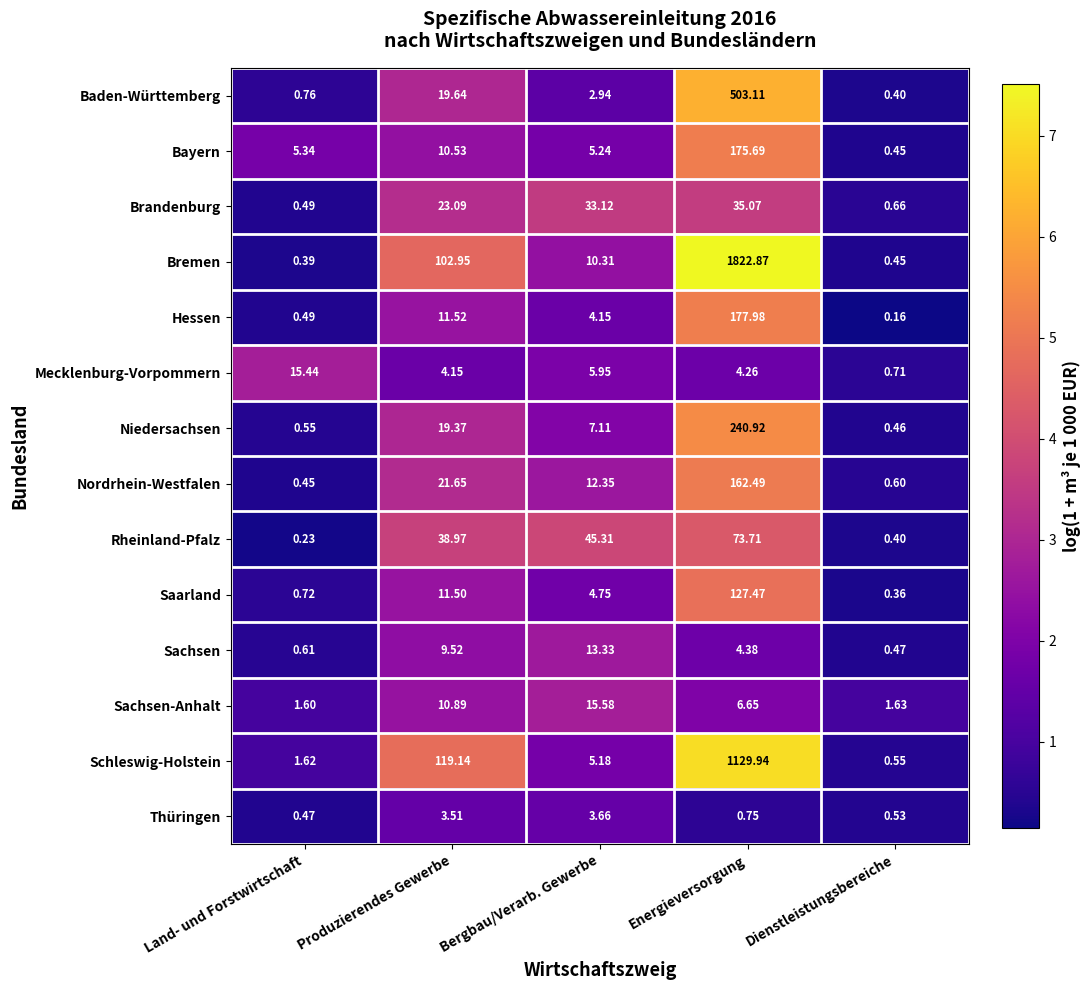

How many data points in Baden-Württemberg are above 2?

3